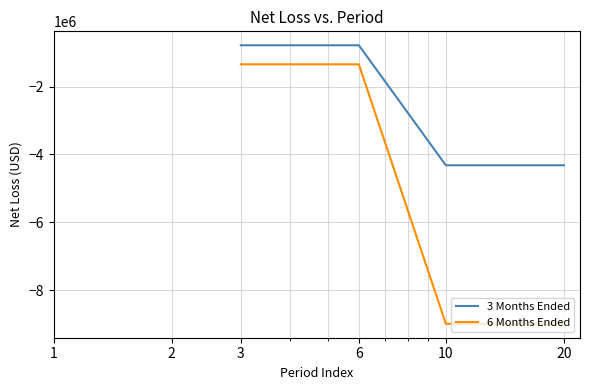

True or false: 3 Months Ended and 6 Months Ended cross at least once.

False